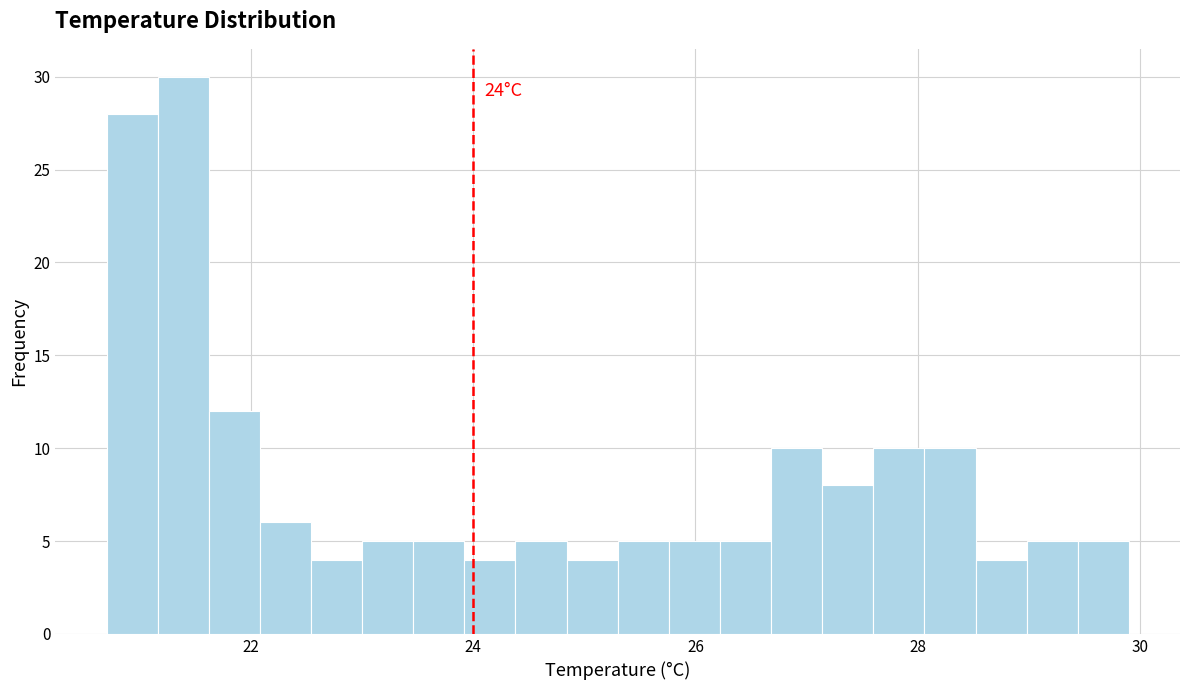

Read against the x-axis, roughly where is the centre of the tallest bar?

21.4